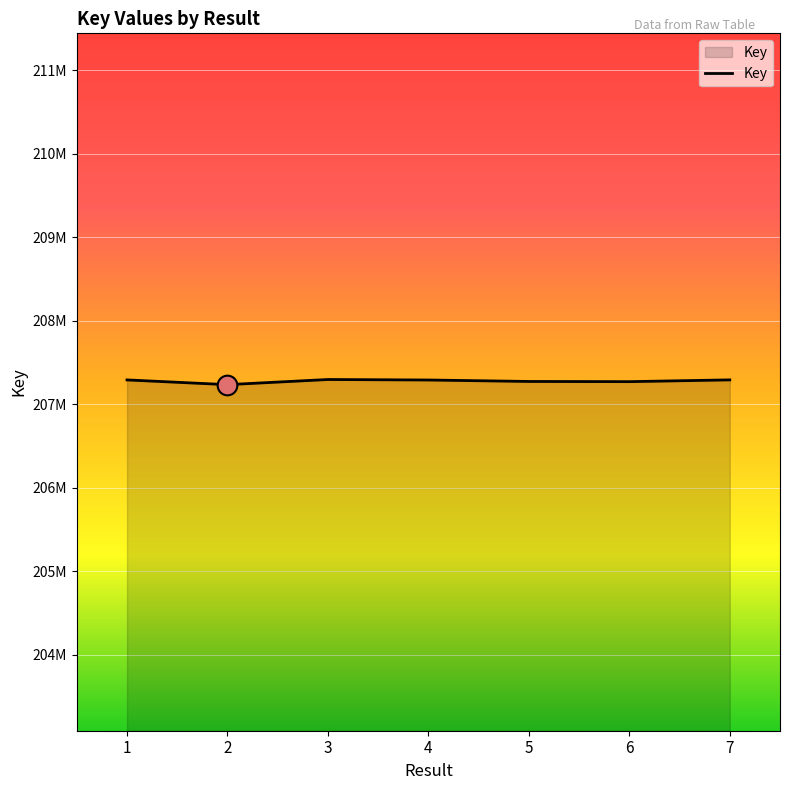

What is the ratio of the value at 5 to the value at 4?

1.0